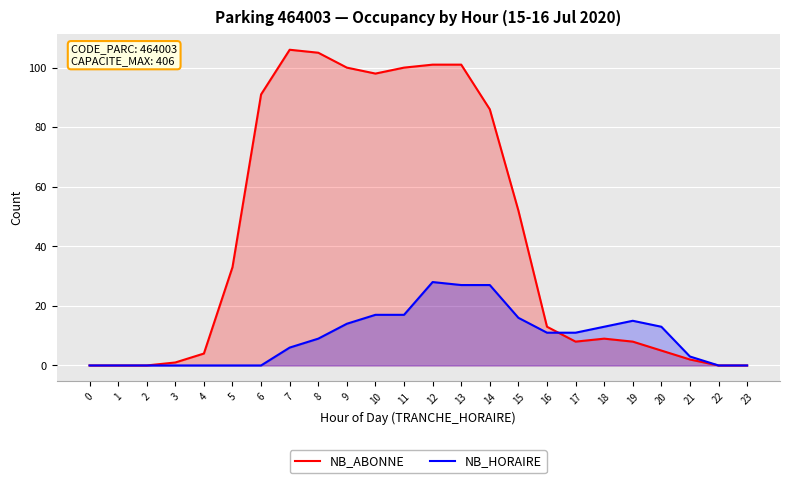

Count the number of data series in this chart.

2